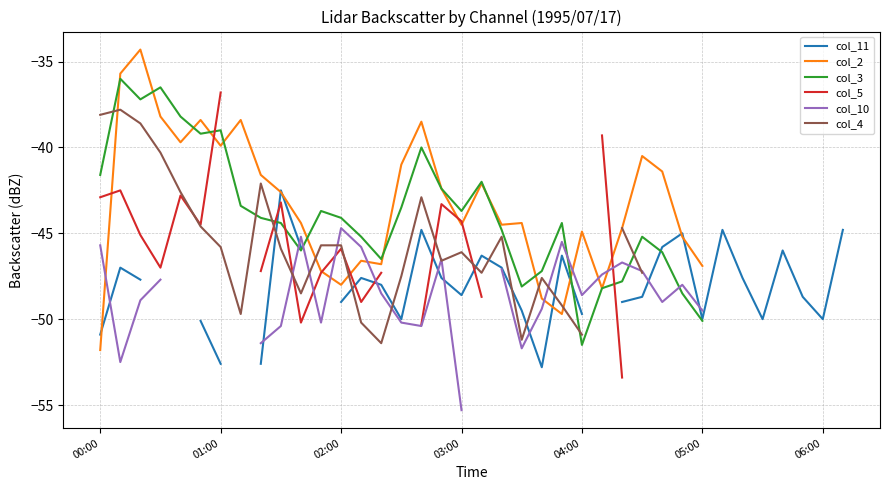

True or false: col_5 has more than 2 interior local peaks.

True